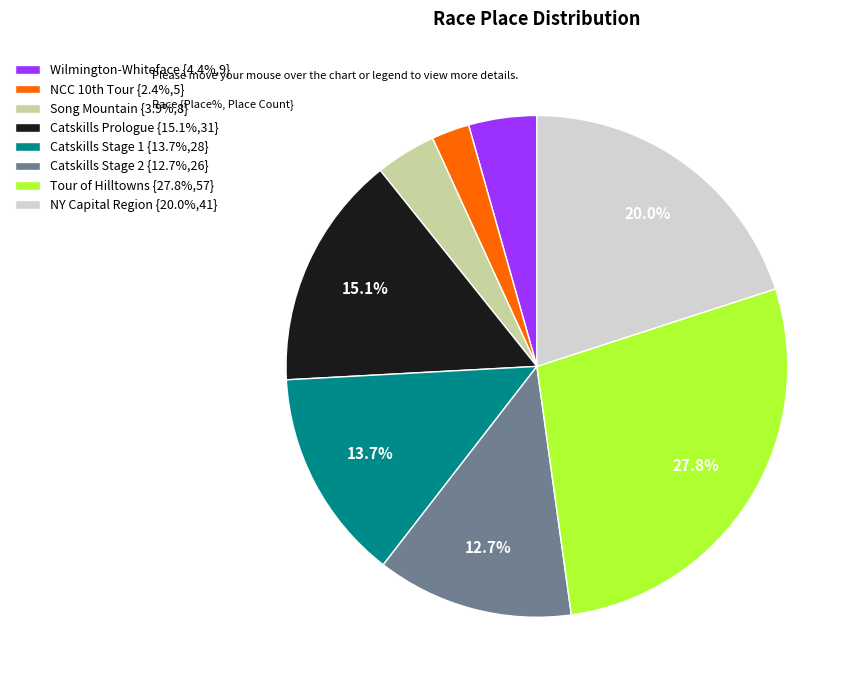

Combined, do Tour of Hilltowns and NY Capital Region account for over 50%?

No